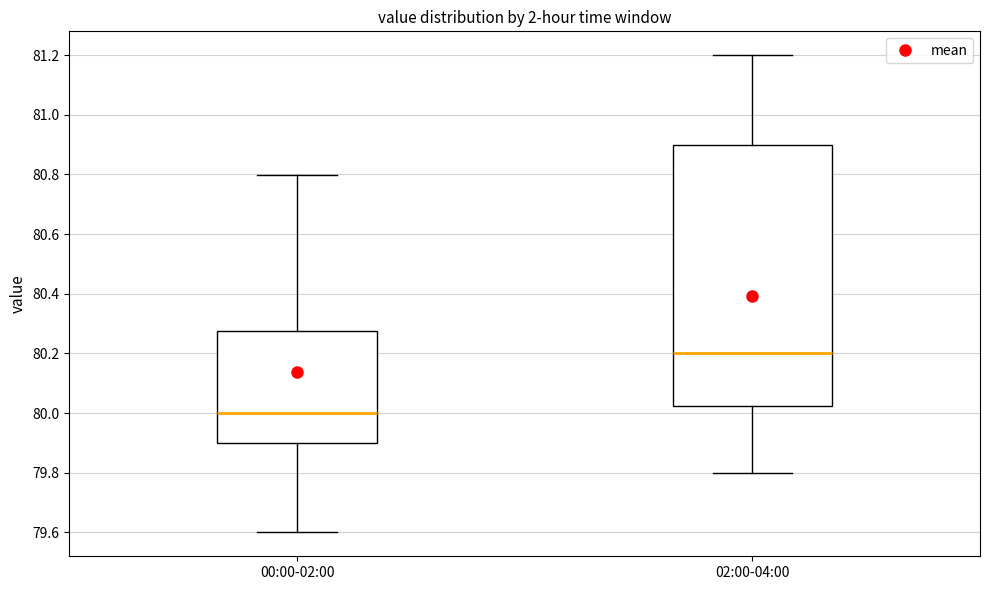

Comparing the boxes themselves (not the whiskers), which one is the tallest?

02:00-04:00